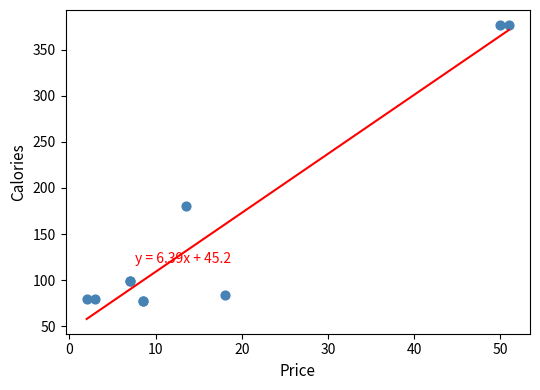

What Y value in the scatter plot is closest to 227?

180